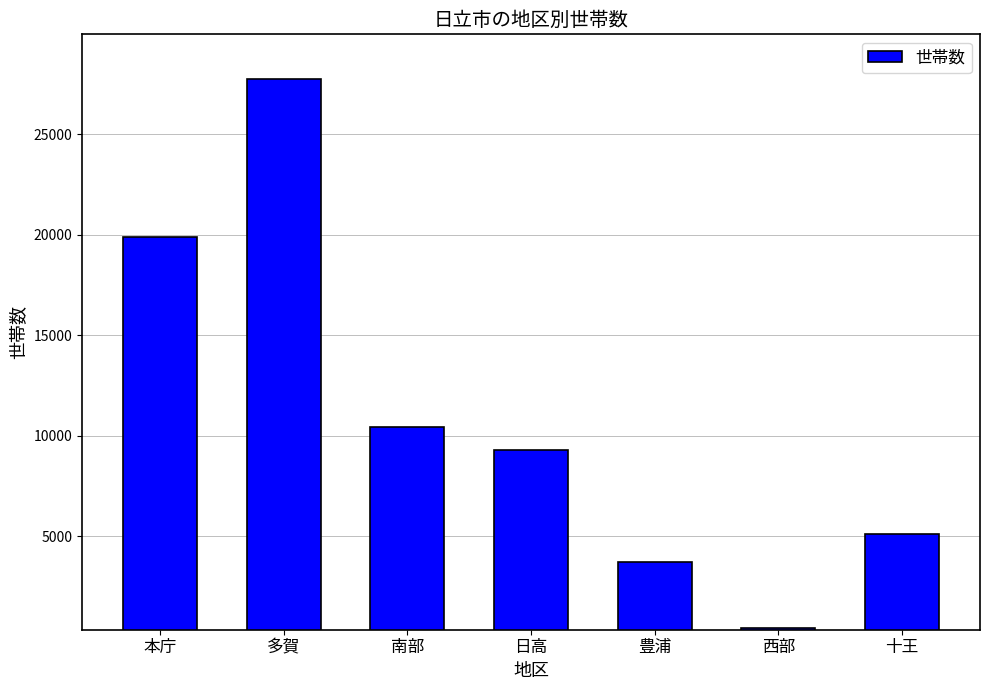

True or false: the data shows 9277 at 日高.

True